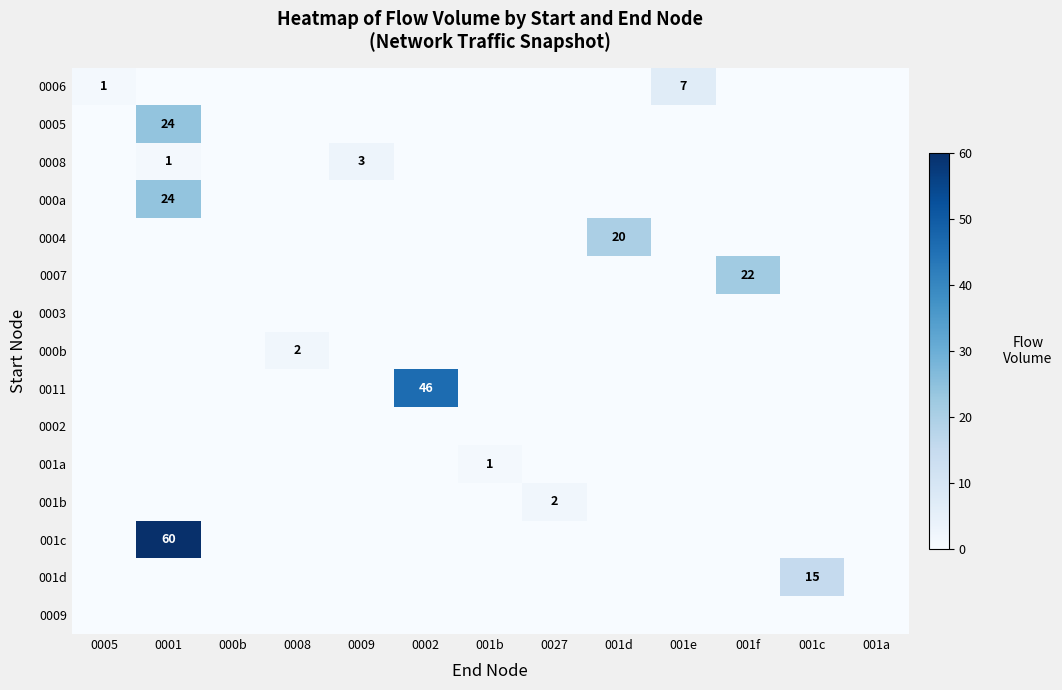

Is it true that 001a equals 0 at 001b?

False